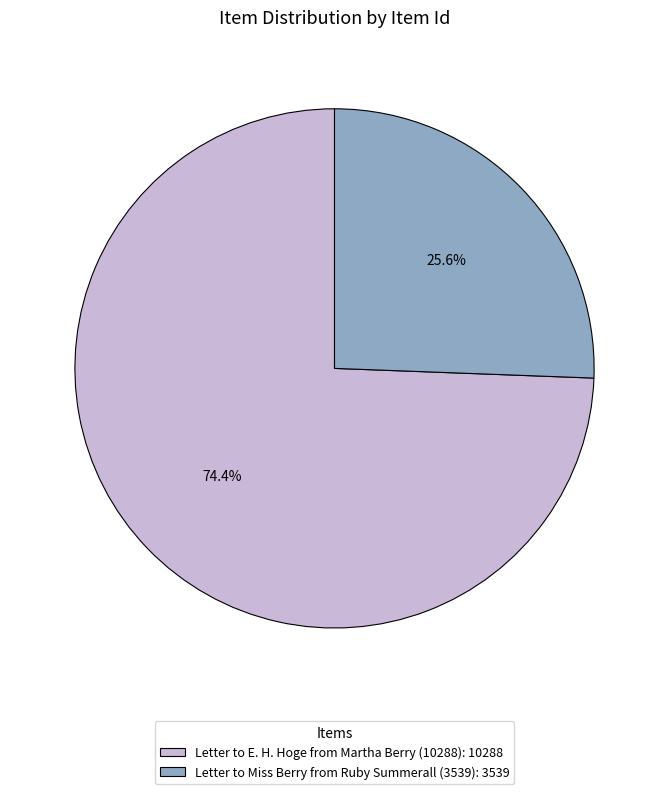

The Letter to Miss Berry from Ruby Summerall (3539) slice represents 26% of the pie. True or false?

True